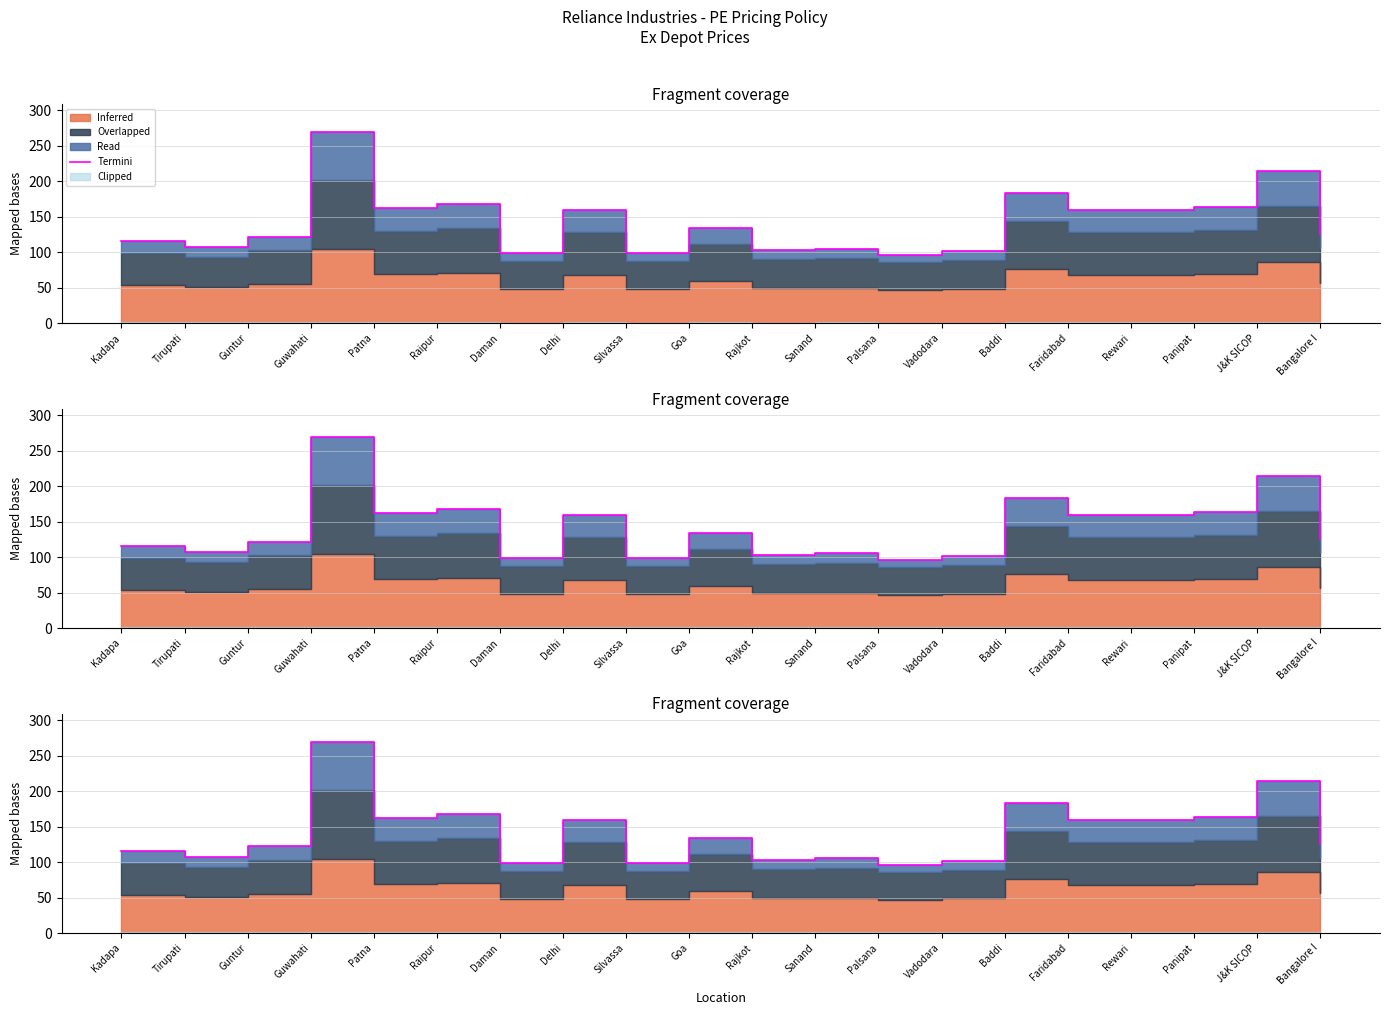

What is the change in value from Kadapa to Bangalore I?

+9.6